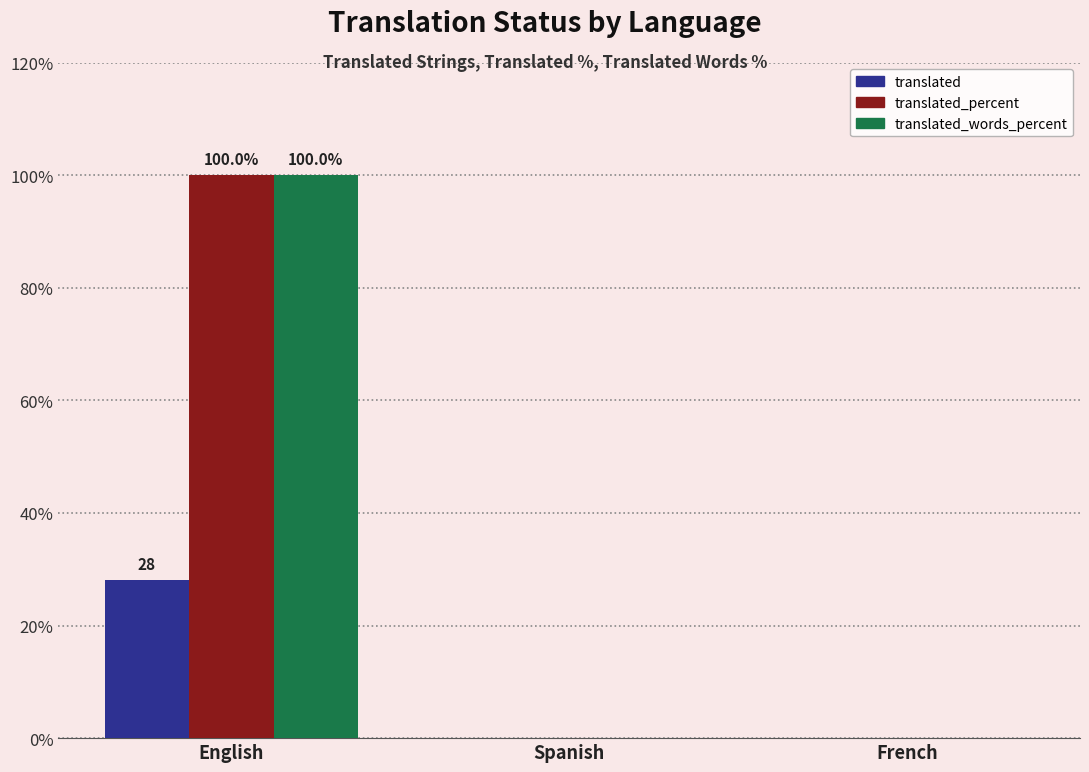

Is the value of translated at English greater than the value of translated_percent at Spanish?

Yes